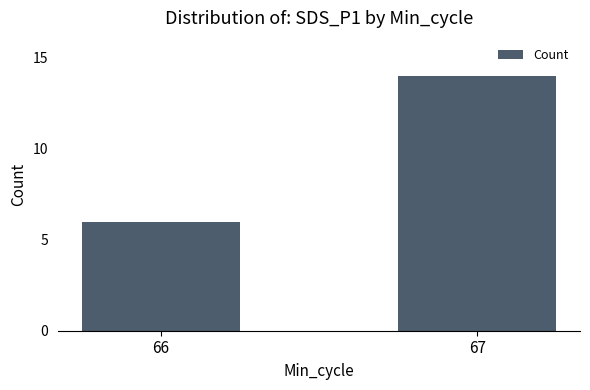

What is the difference between the maximum and minimum values?

8